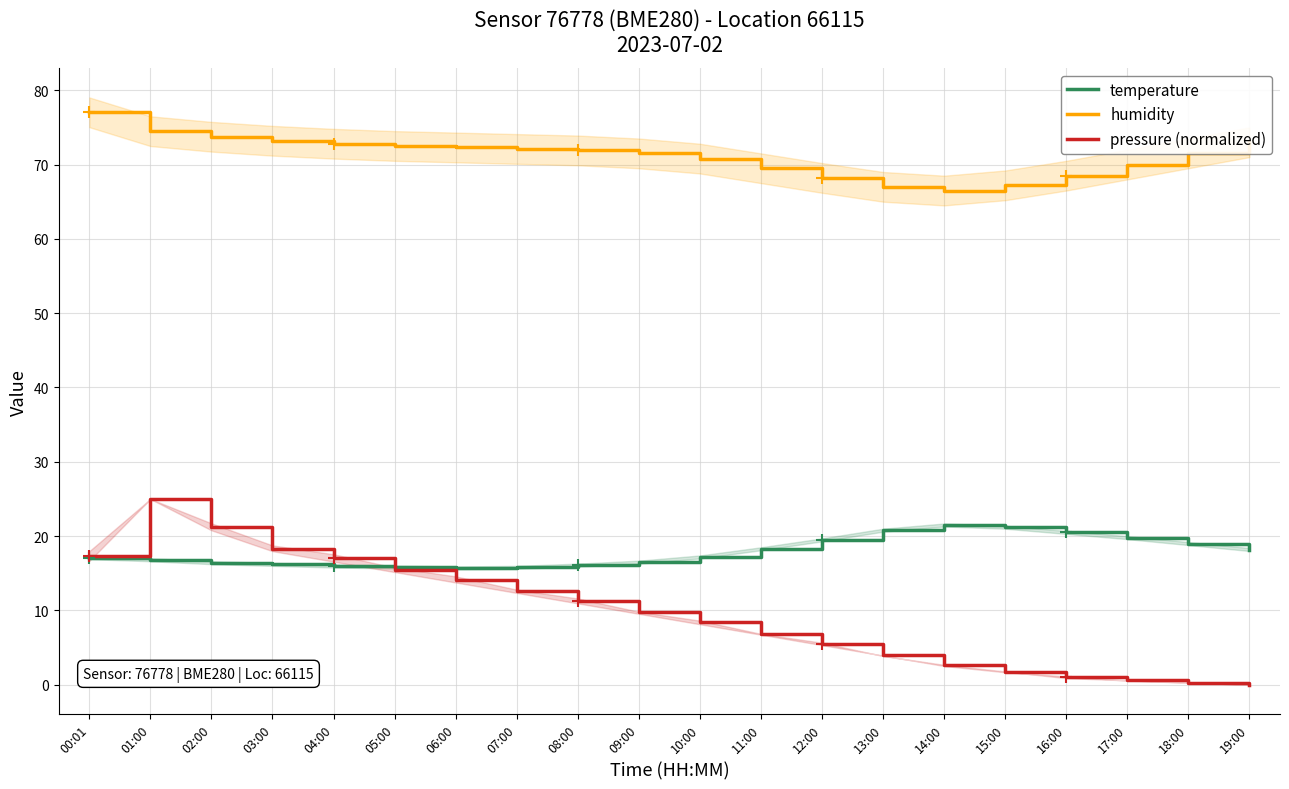

The humidity series shows 74.5 at 01:00. True or false?

True